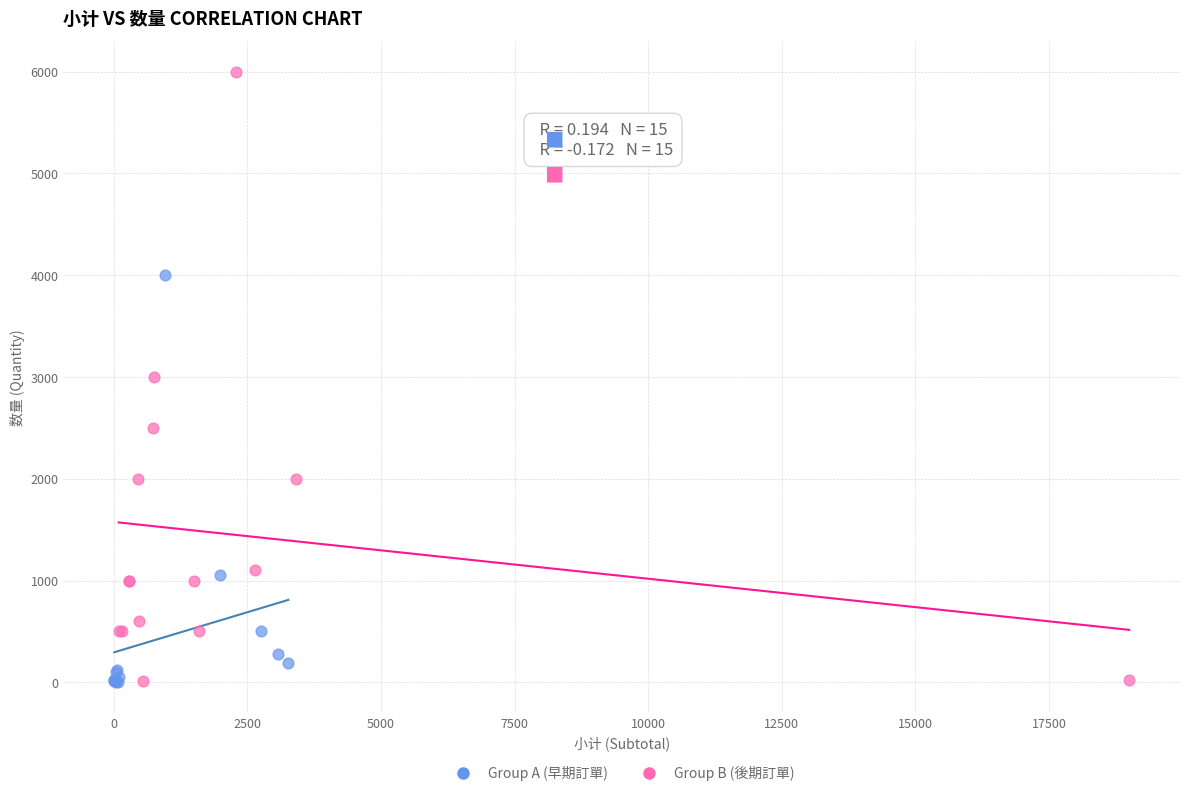

Which series reaches the maximum Y coordinate?

Group B (後期訂單)